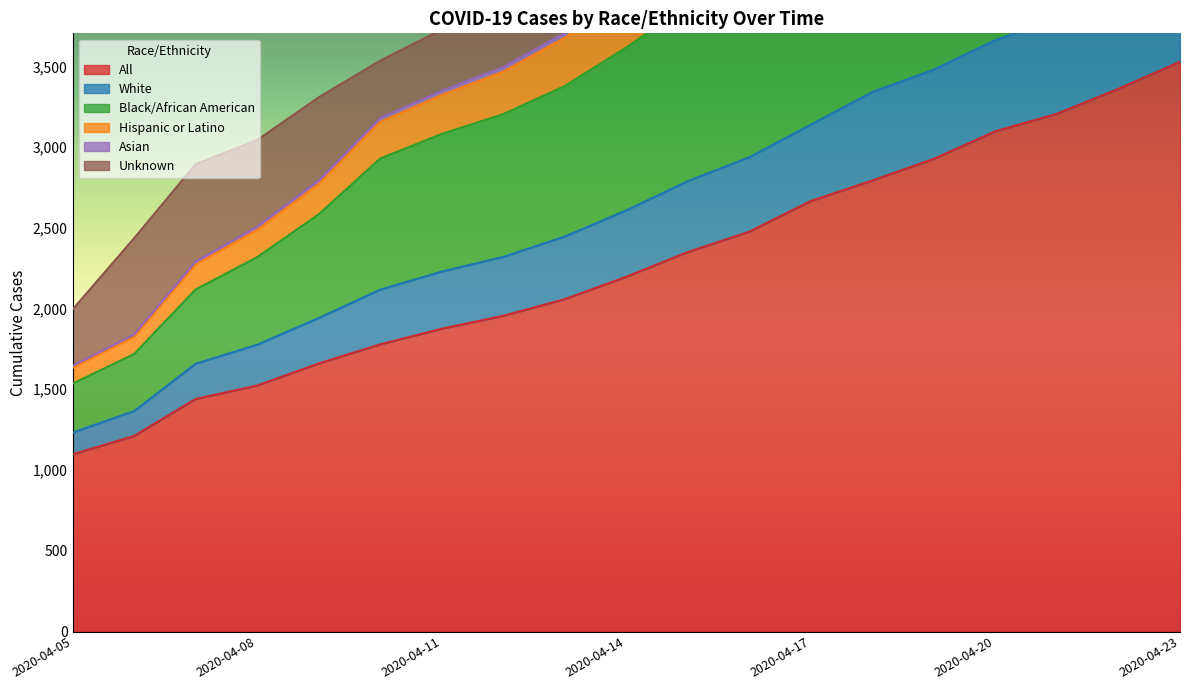

The value of All at 2020-04-05 is 371. True or false?

False